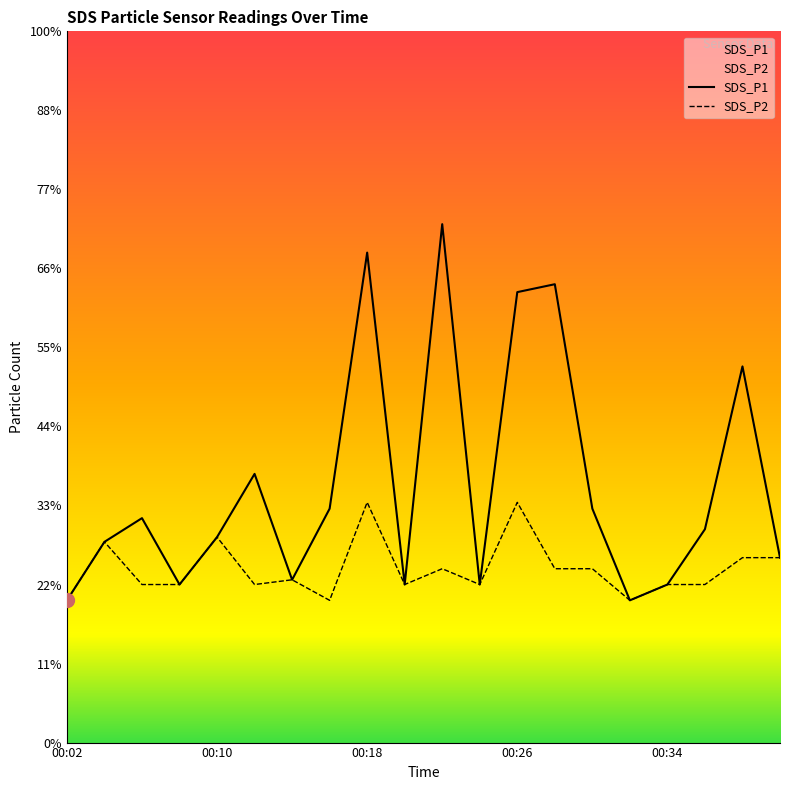

At 6, list the series in order from largest to smallest.

SDS_P1, SDS_P2